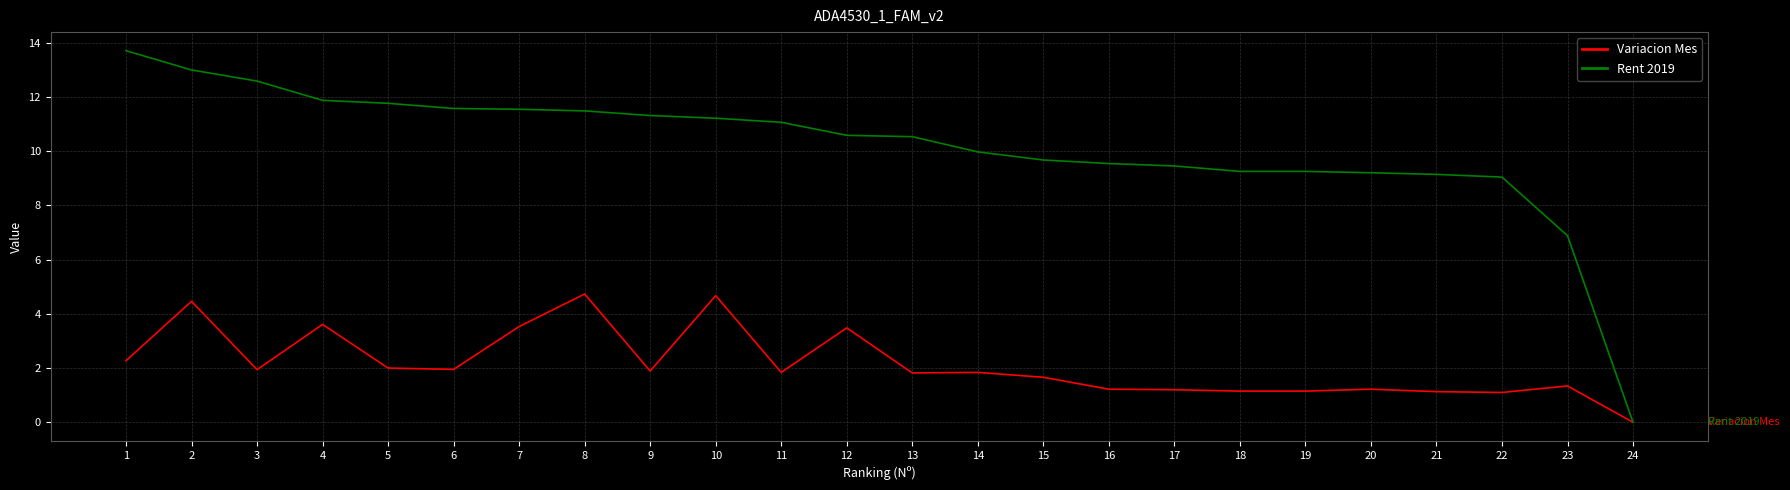

What is the maximum value for Variacion Mes?

4.7